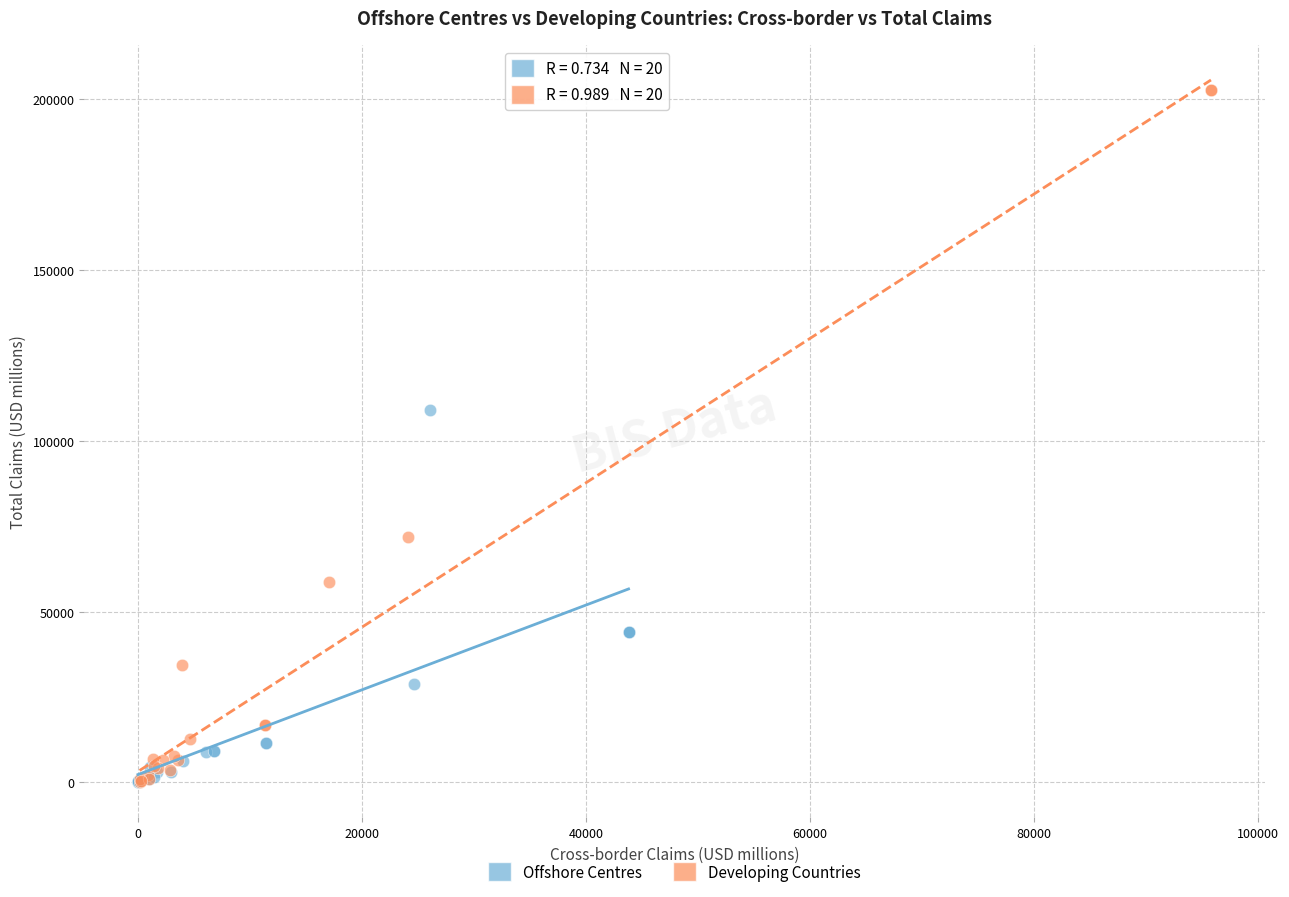

Which series contains the highest Y value?

Developing Countries